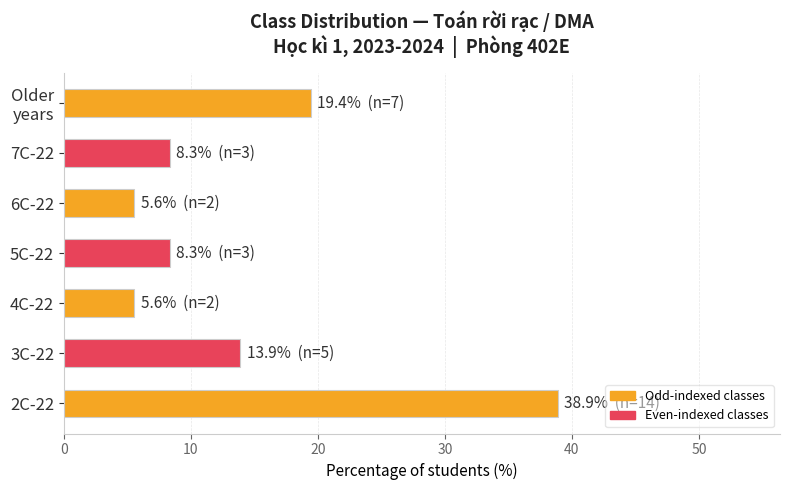

What is the minimum value shown in the chart?

5.6